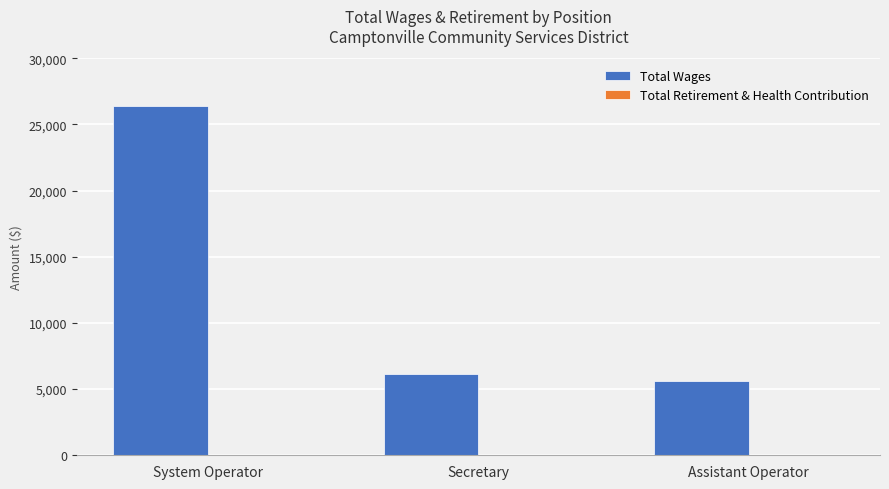

Where is the data nearest to the value 15991?

Secretary